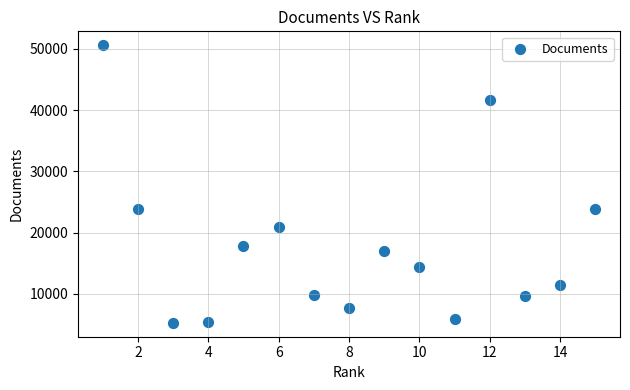

What is the range of X values (max minus min)?

14